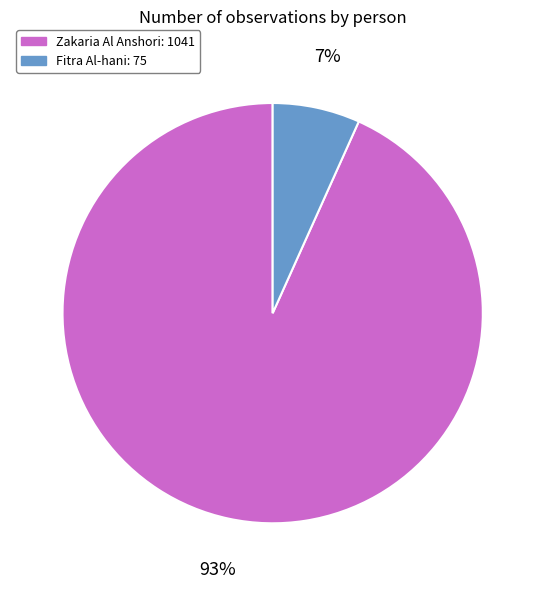

Count the number of slices in the pie.

2